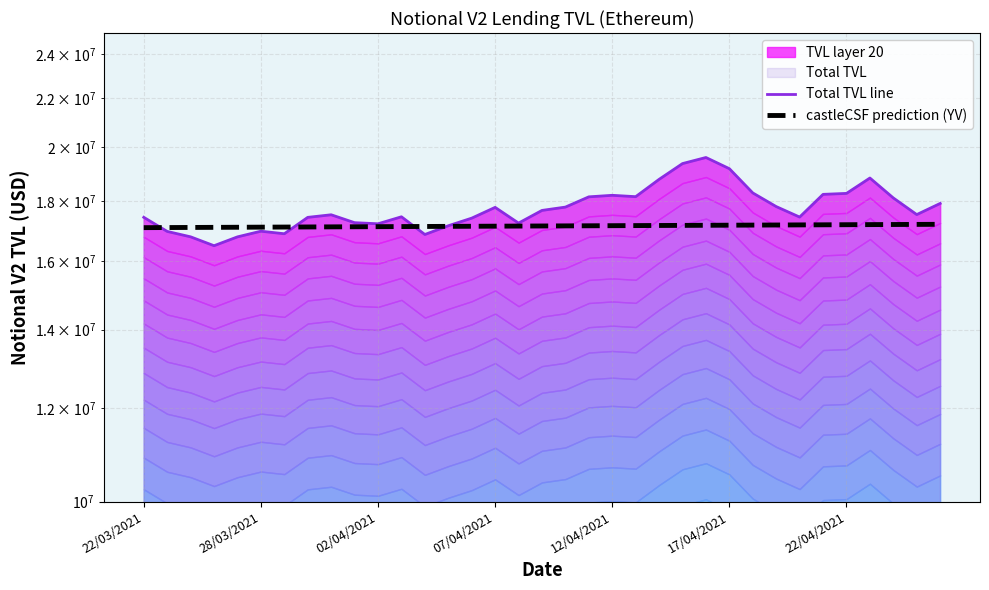

Which series ends up on top after the final intersection of castleCSF prediction (YV) and Total TVL line?

Total TVL line